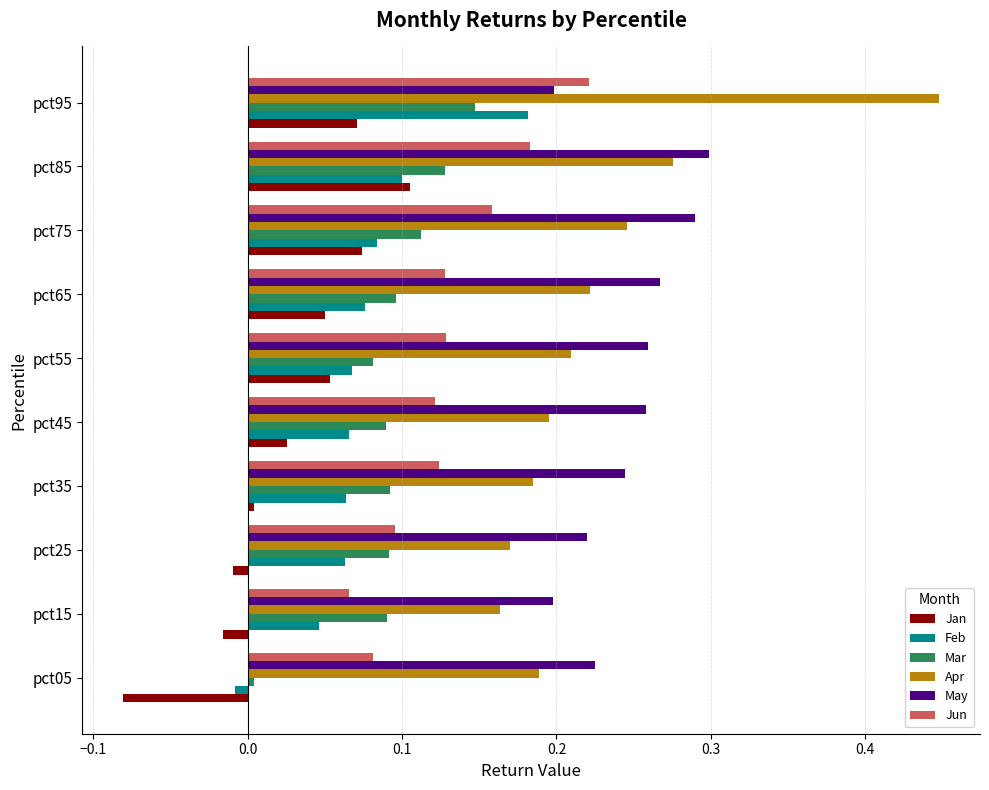

List the series in order of their peak value, highest first.

Apr, May, Jun, Feb, Mar, Jan